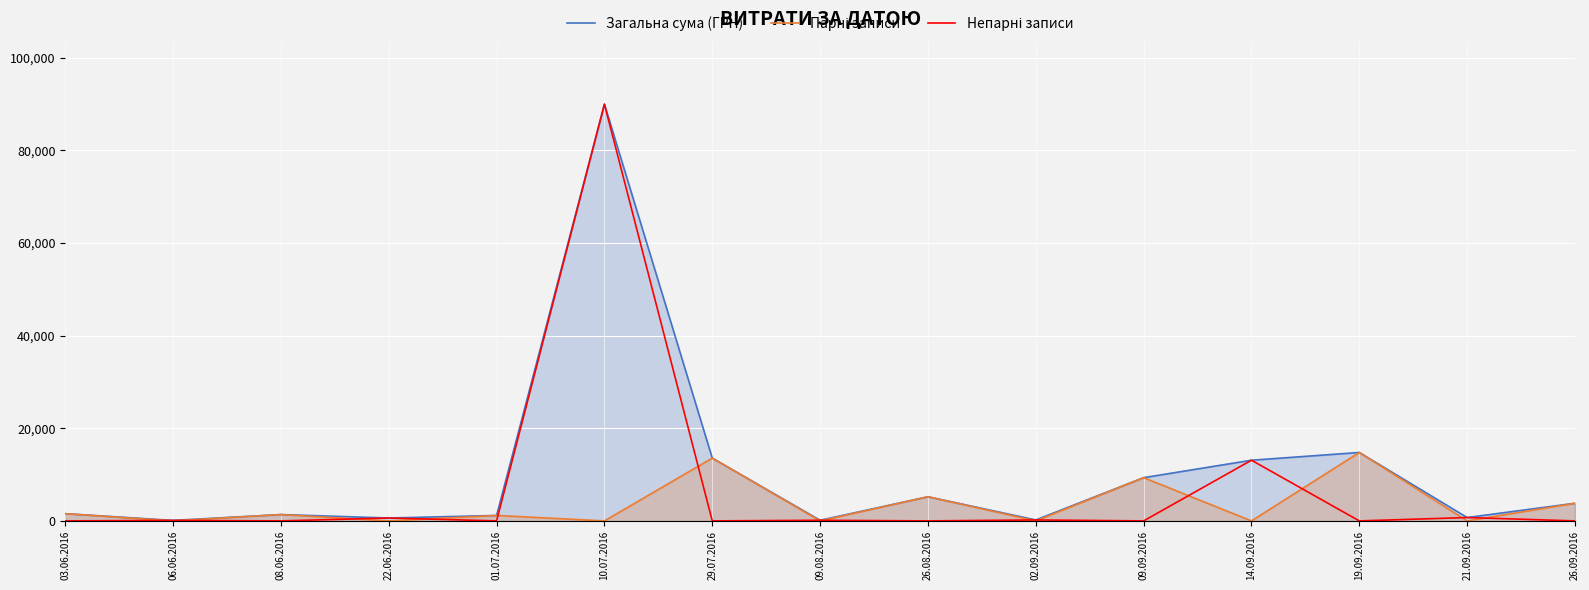

Which has a higher value, 14.09.2016 or 22.06.2016?

14.09.2016